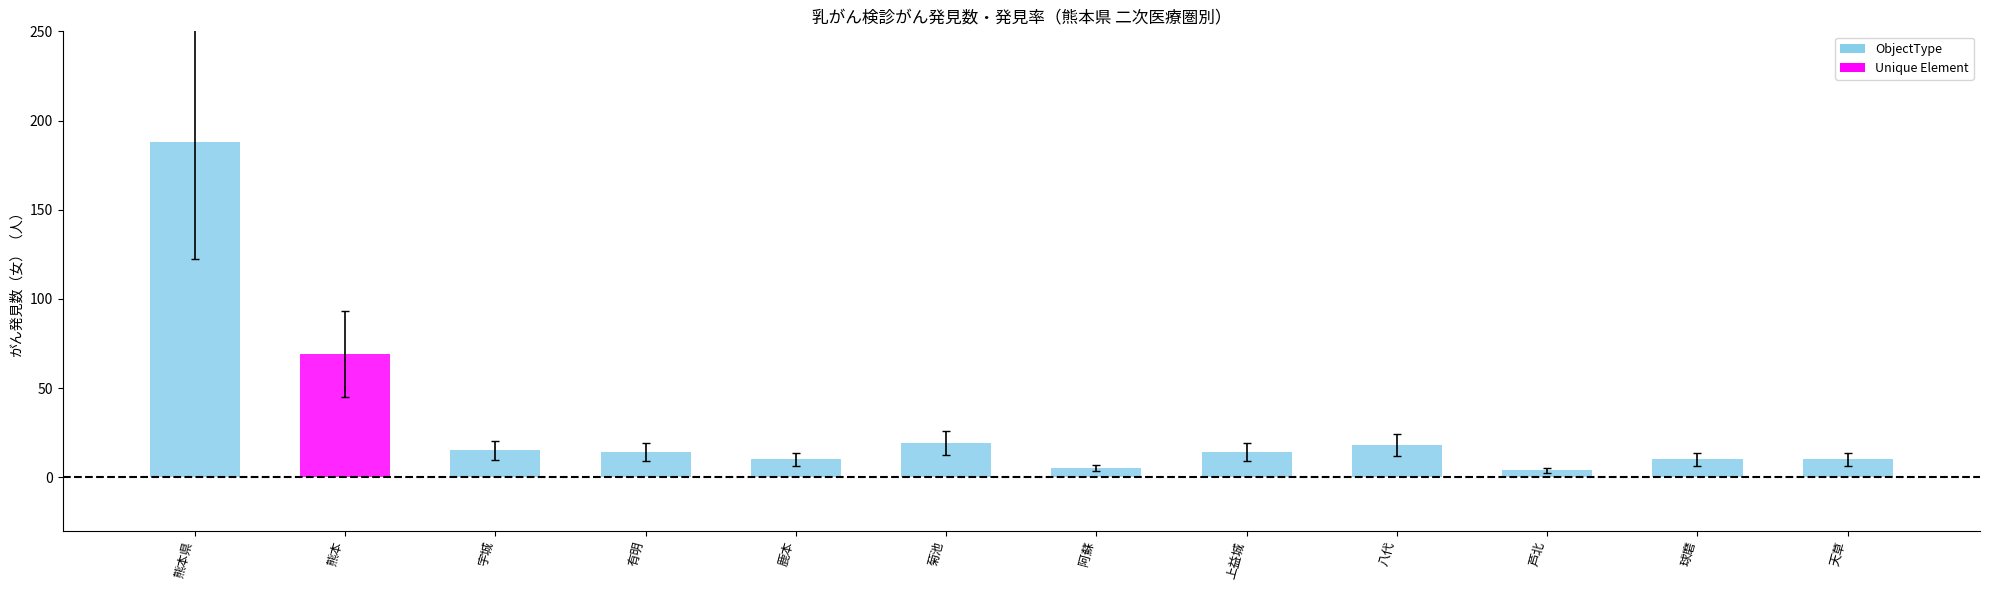

What position from the left is 鹿本?

5